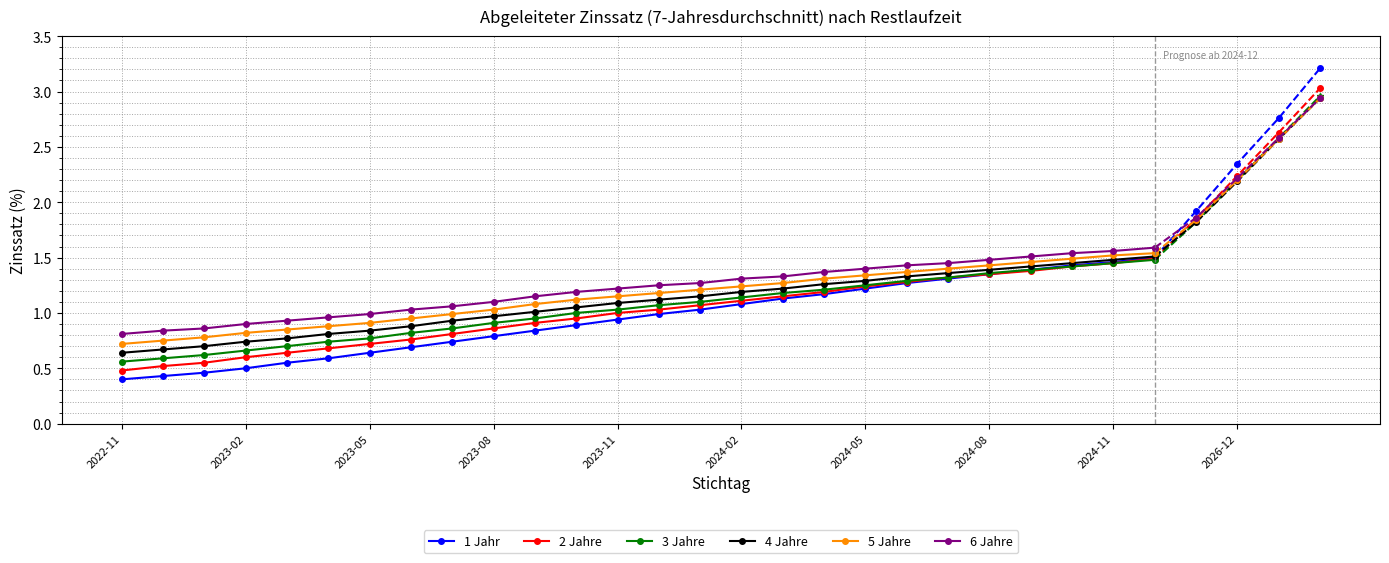

True or false: 5 Jahre and 6 Jahre cross at least once.

False